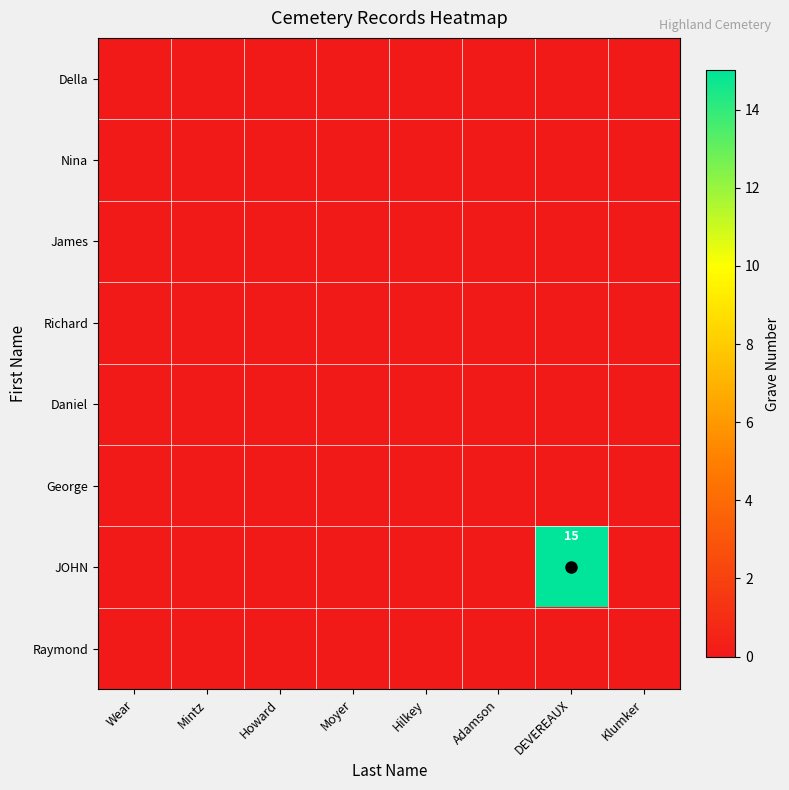

Rank the series by their maximum value, from highest to lowest.

JOHN, Della, Nina, James, Richard, Daniel, George, Raymond